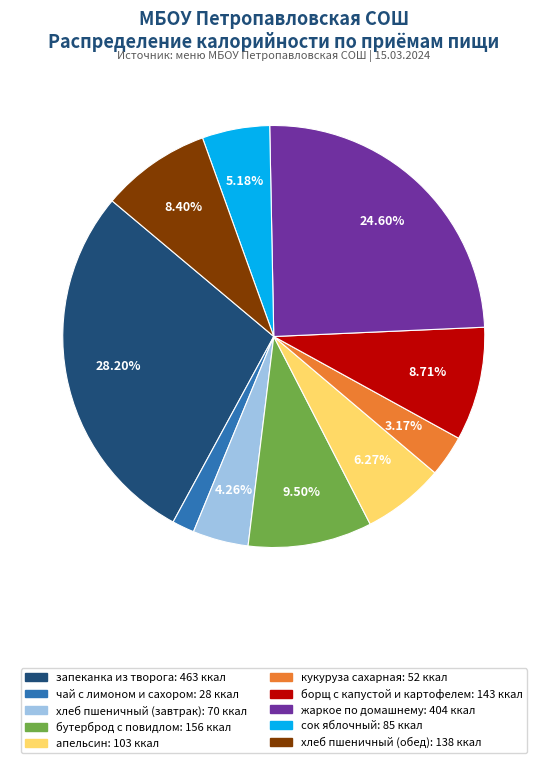

Which category has the biggest portion of the pie?

запеканка из творога